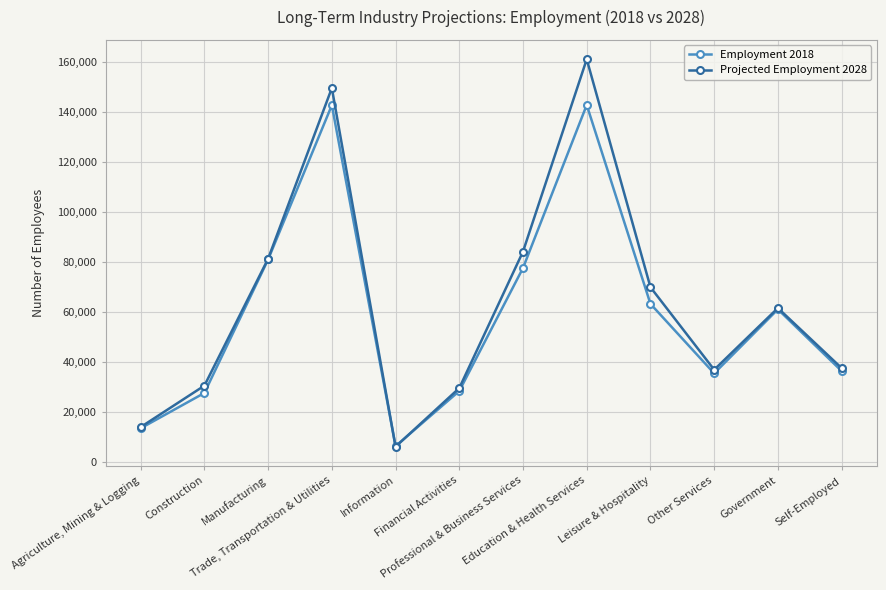

At which category does Projected Employment 2028 reach its first local peak?

Trade, Transportation & Utilities